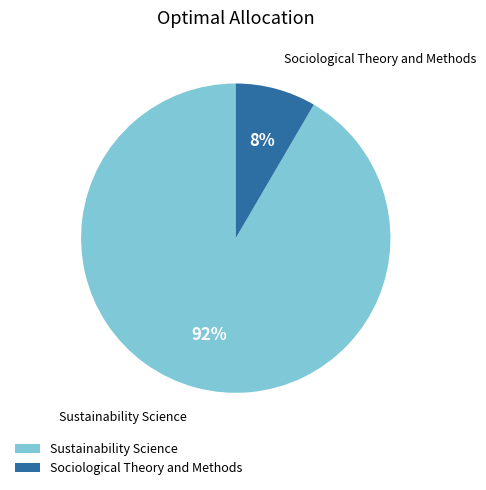

To the nearest percent, what is the combined percentage of Sustainability Science and Sociological Theory and Methods?

100%